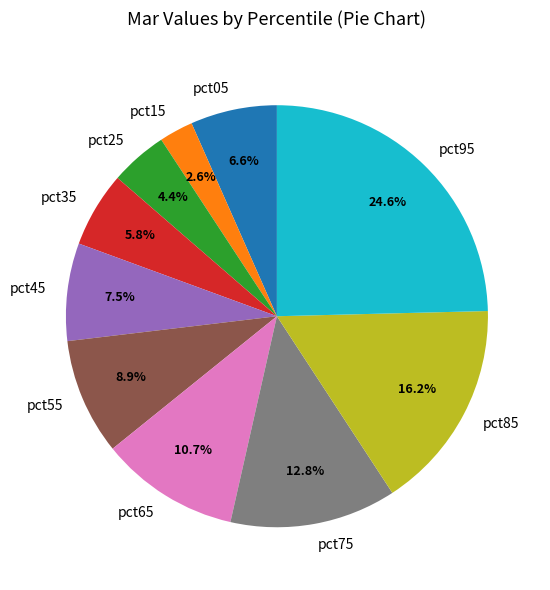

Rank the categories by value from lowest to highest.

pct15, pct25, pct35, pct05, pct45, pct55, pct65, pct75, pct85, pct95